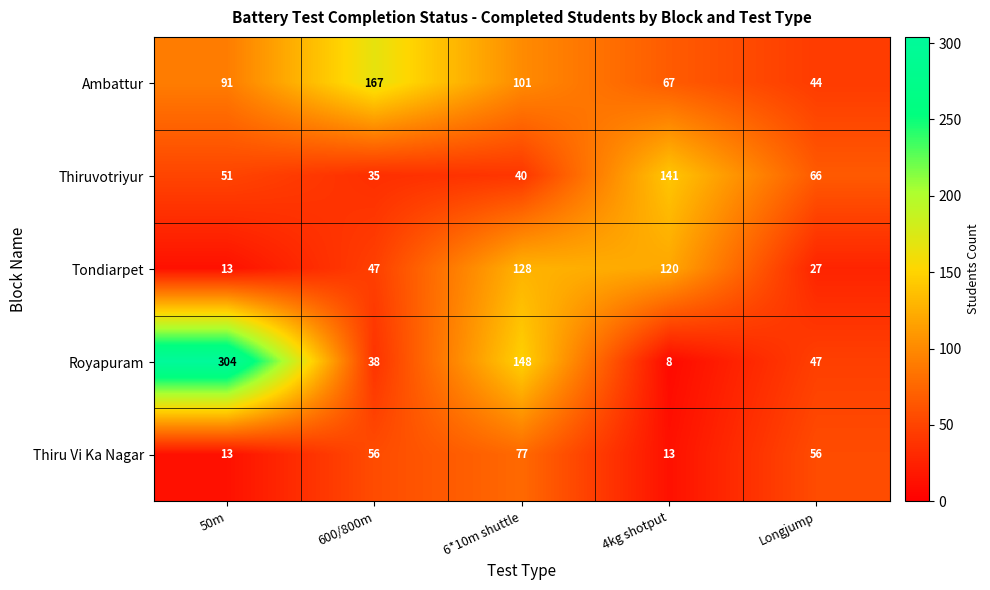

Which category has the highest value in the Thiru Vi Ka Nagar series?

6*10m shuttle